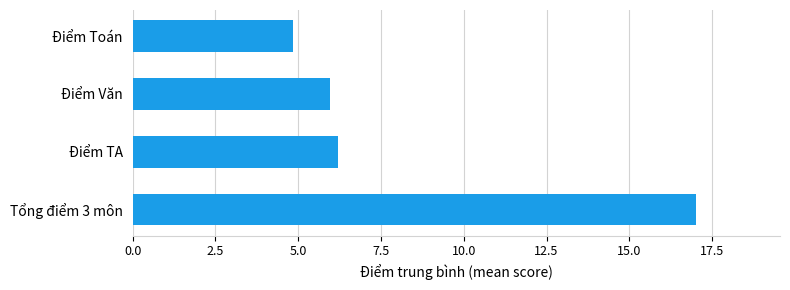

List the labels in order of value, smallest first.

Điểm Toán, Điểm Văn, Điểm TA, Tổng điểm 3 môn